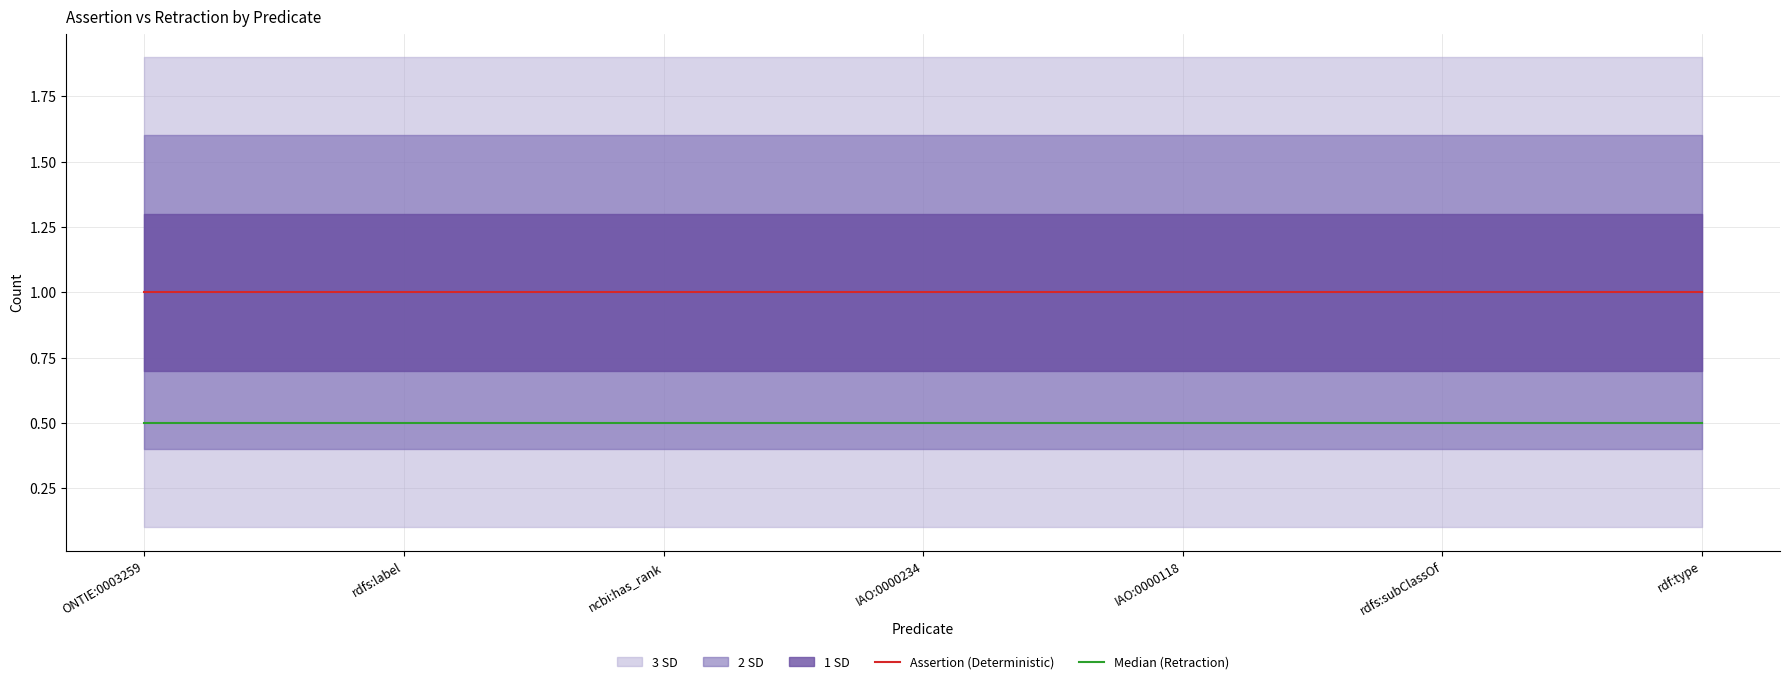

Rank the series by their average value, from lowest to highest.

Median (Retraction), Assertion (Deterministic)